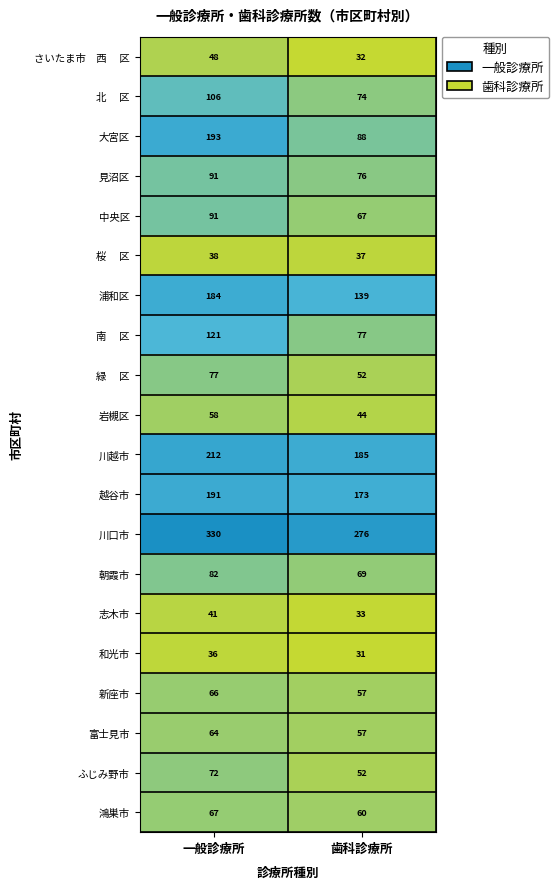

Which series has the largest total across all categories?

川口市